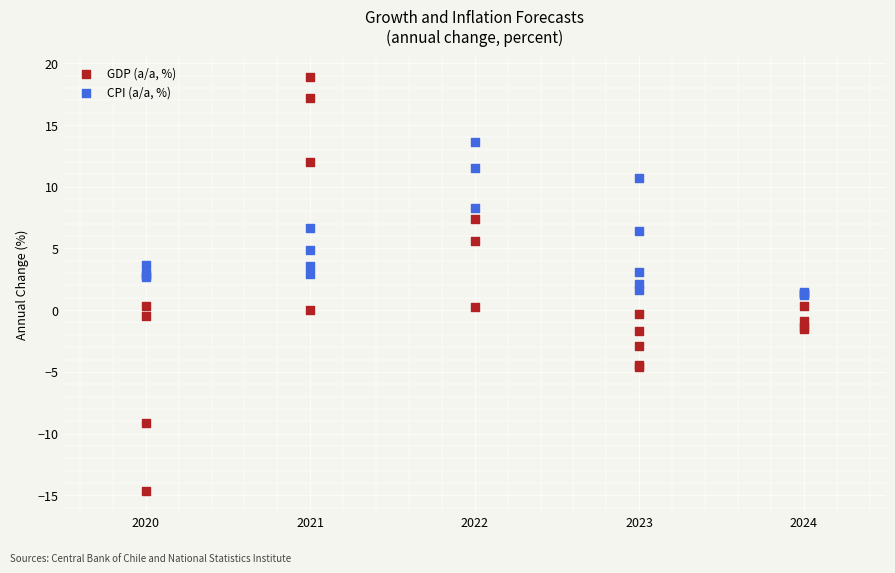

Which series has the widest spread of Y values?

GDP (a/a, %)